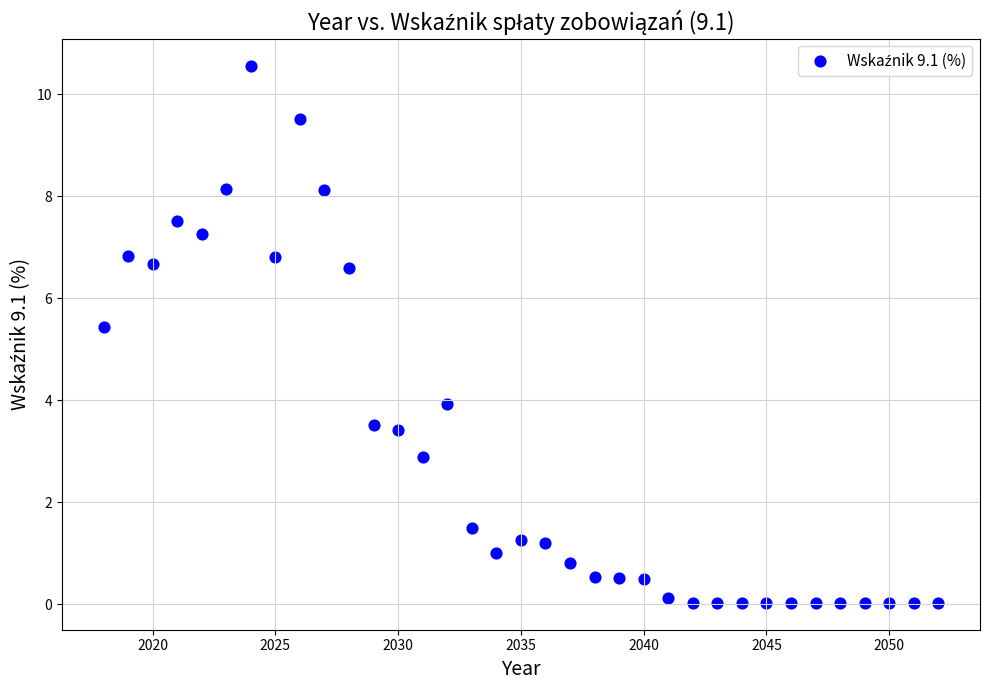

What is the range of Y values (max minus min)?

10.5